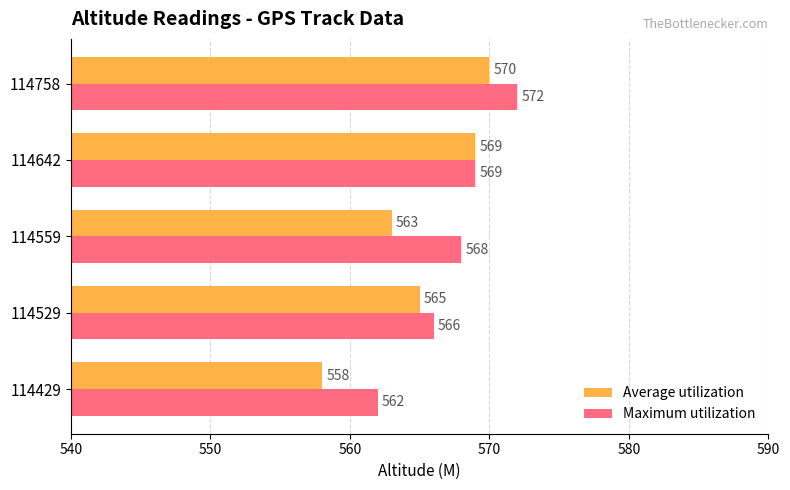

Count the number of data series in this chart.

2